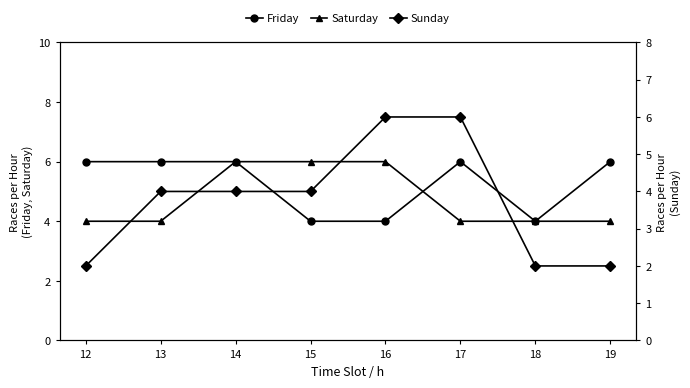

The value of Saturday at 19 is 1. True or false?

False